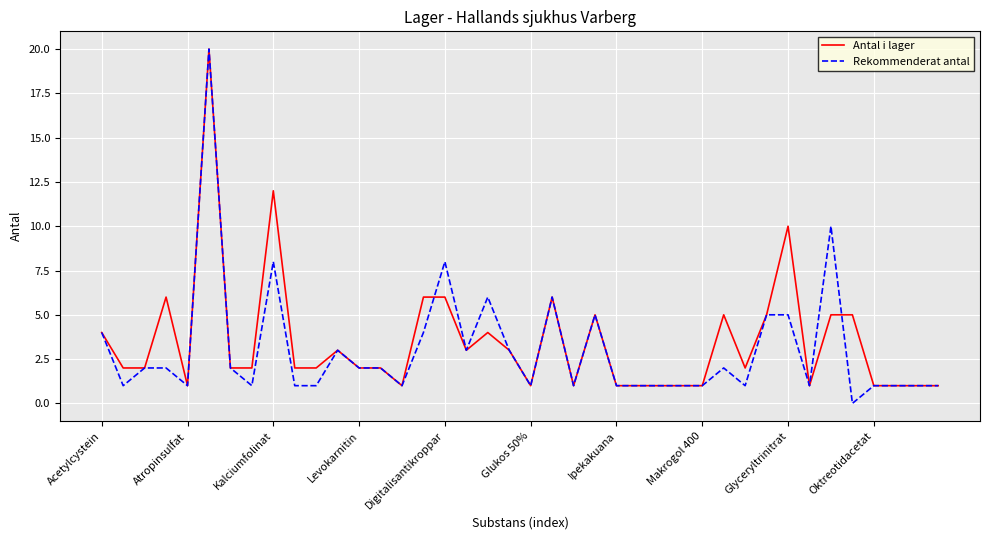

Which series has the largest range (max minus min)?

Rekommenderat antal